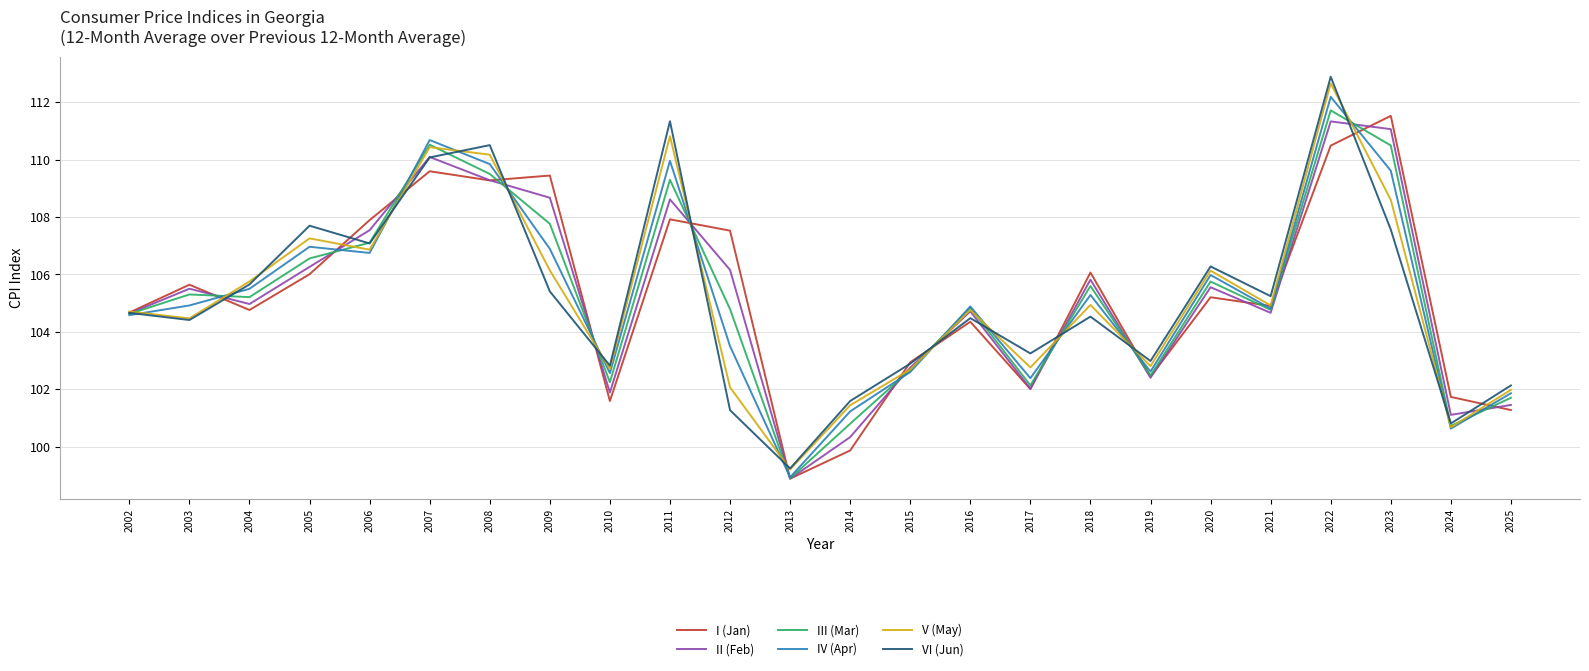

The II (Feb) series shows 102.8 at 2015. True or false?

True